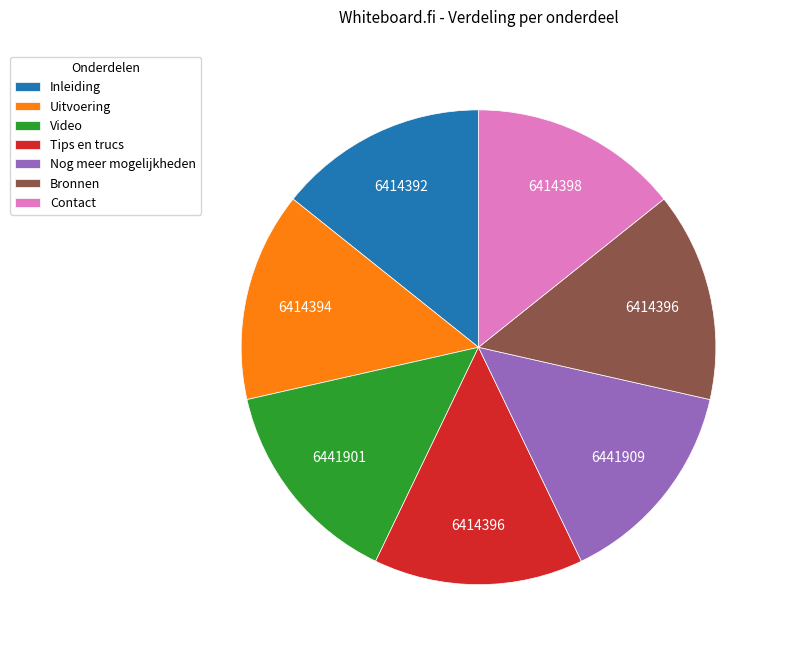

How many slices are in this pie chart?

7